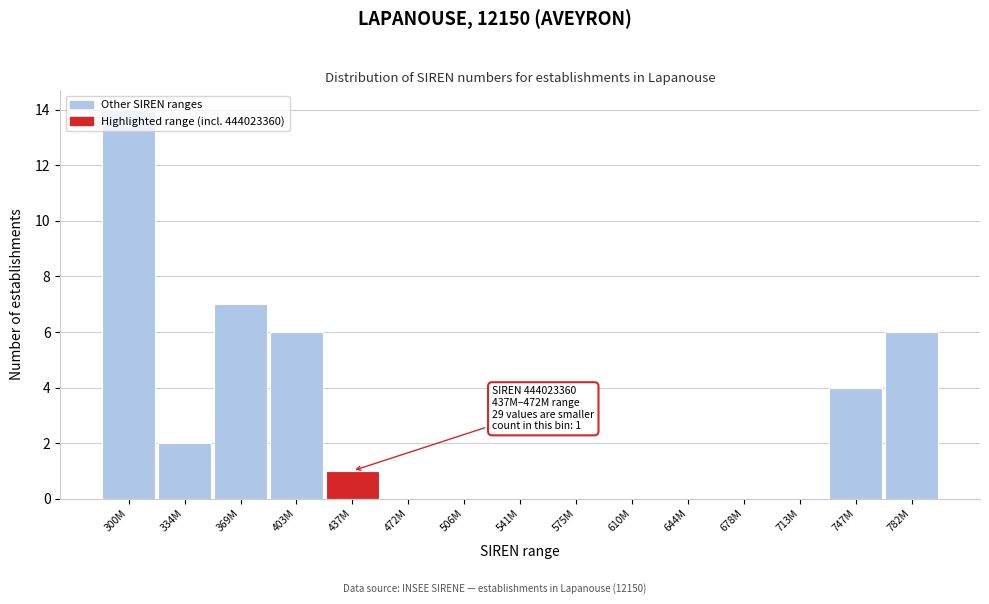

Which has a higher value, 403M or 541M?

403M